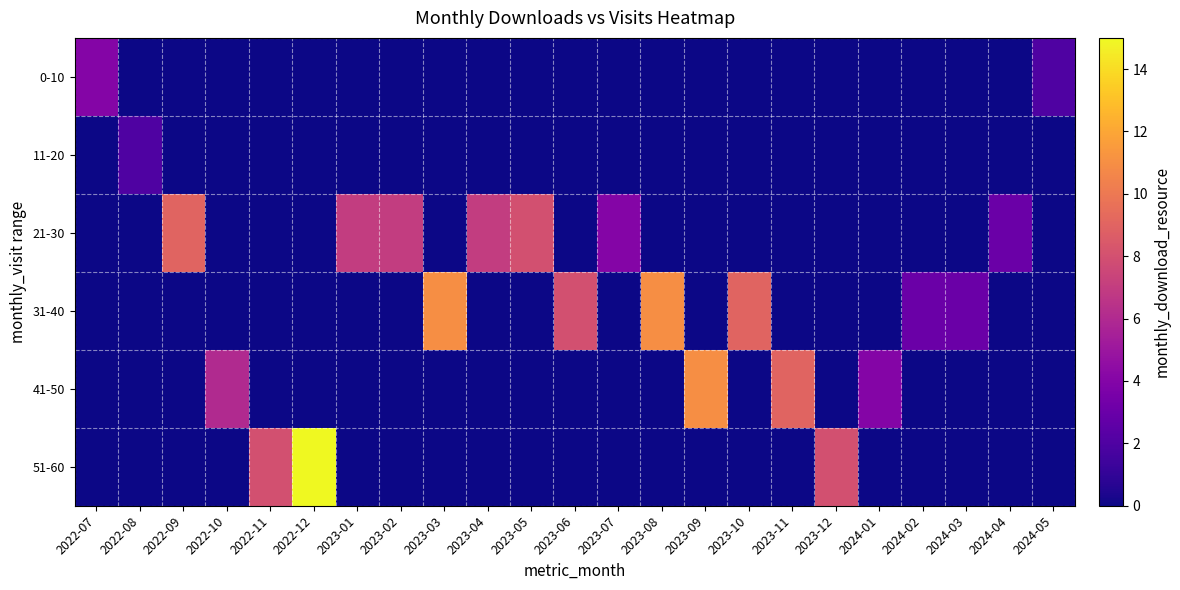

Count the number of categories in the chart.

23